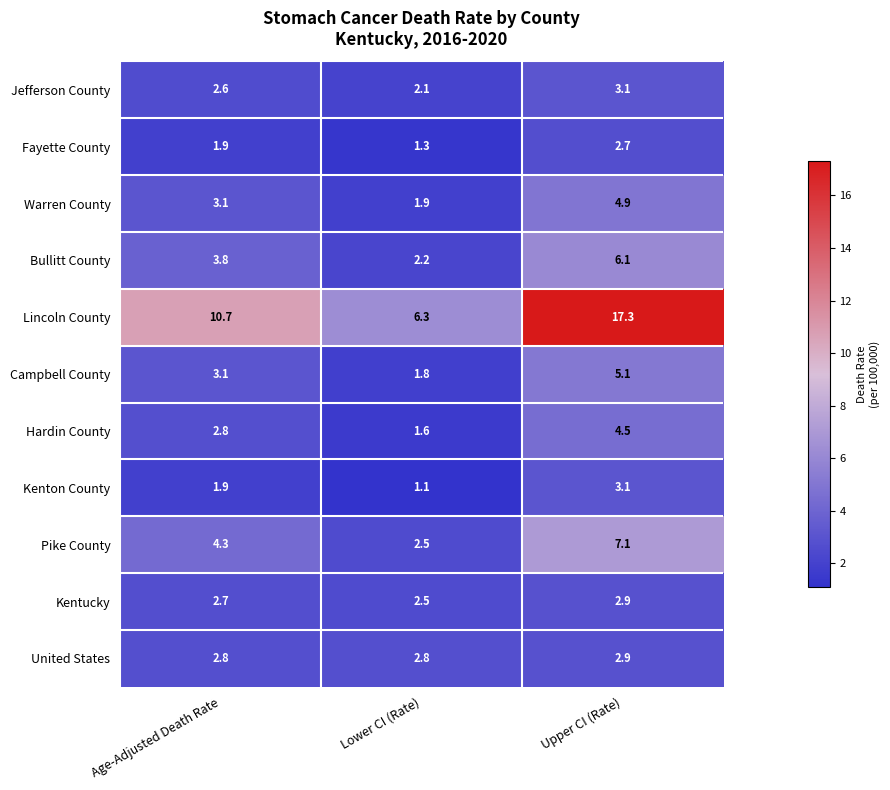

The value of Lincoln County at Lower CI (Rate) is 6.3. True or false?

True